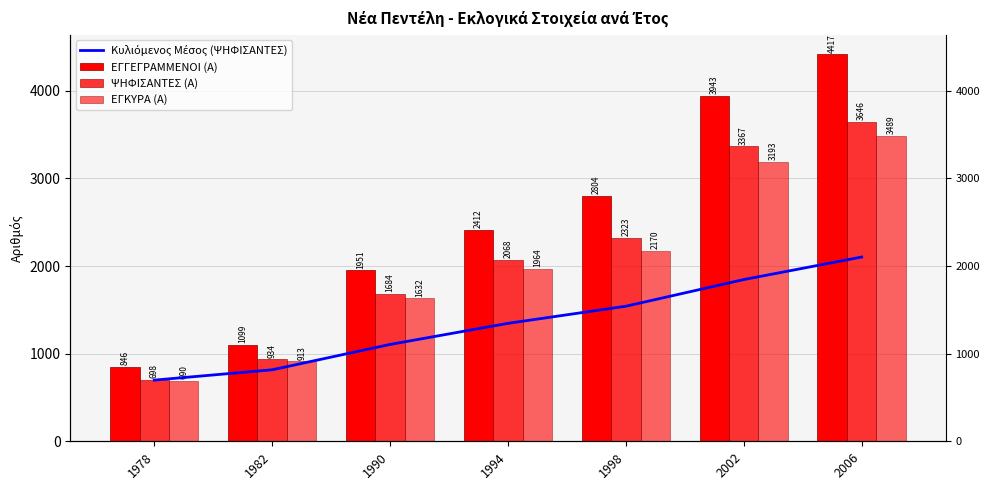

Which series has the largest range (max minus min)?

ΕΓΓΕΓΡΑΜΜΕΝΟΙ (Α)